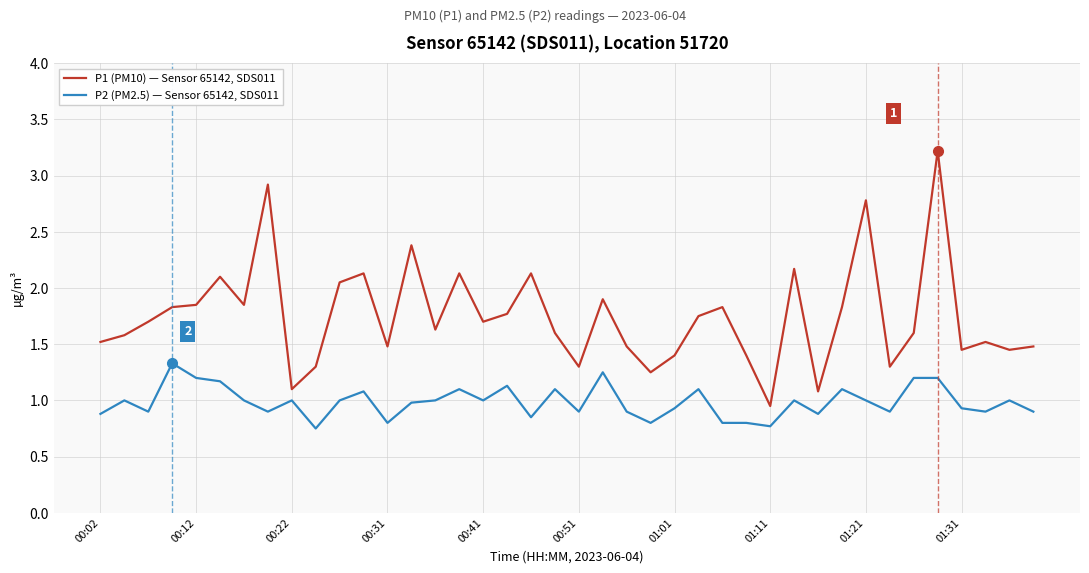

True or false: P1 (PM10) — Sensor 65142, SDS011 and P2 (PM2.5) — Sensor 65142, SDS011 intersect in this chart.

False